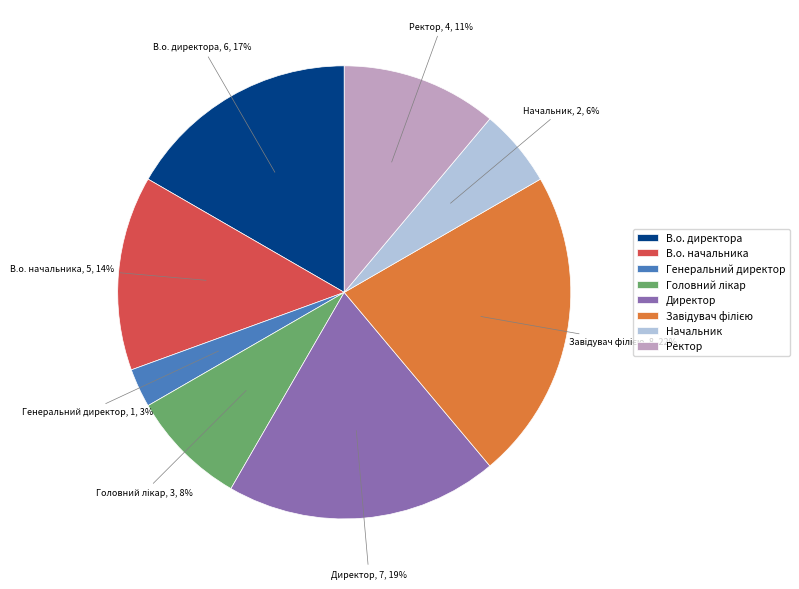

Which has a higher value, В.о. начальника or Директор?

Директор